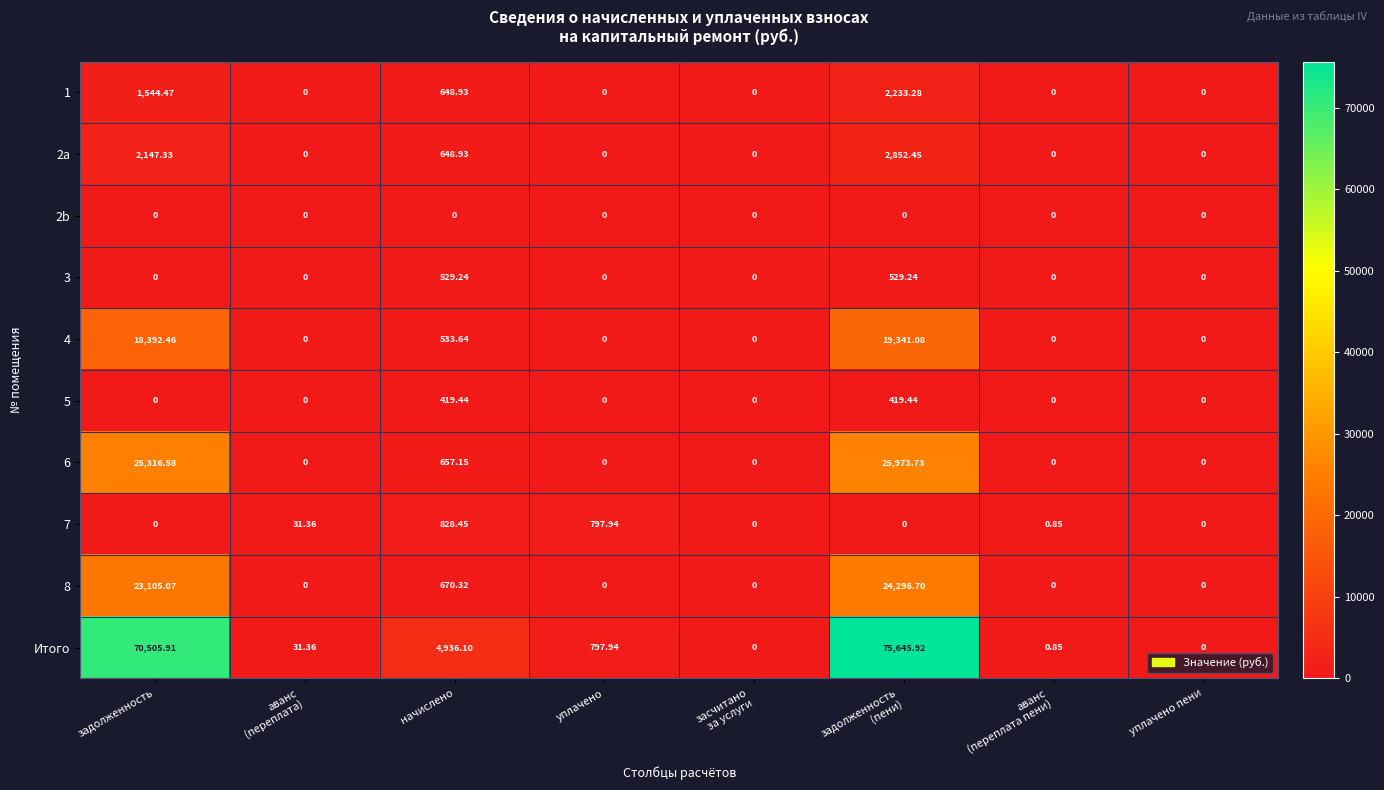

How many values in 2a are above zero?

3